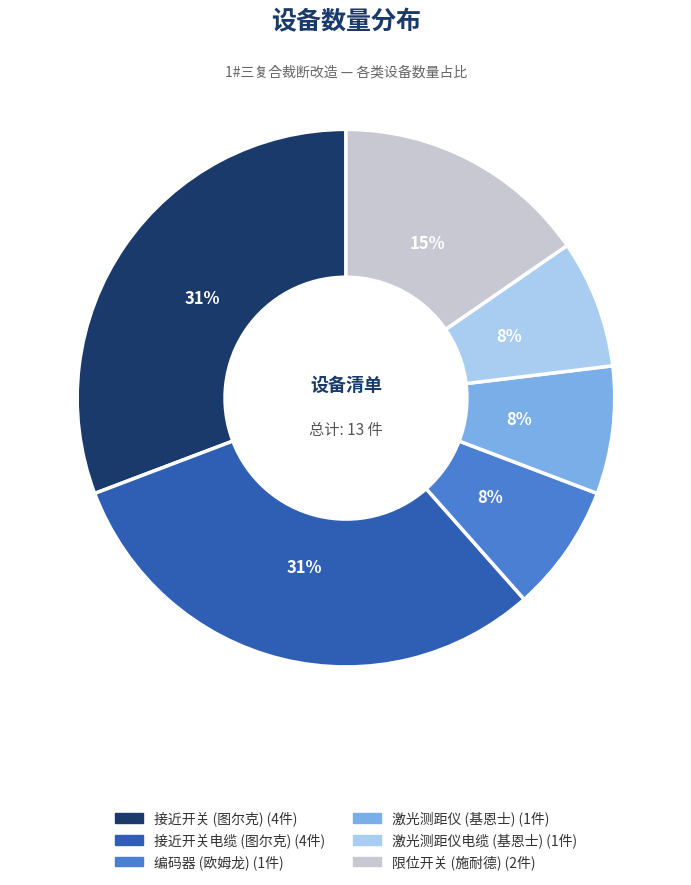

The 限位开关 (施耐德) slice represents 8% of the pie. True or false?

False